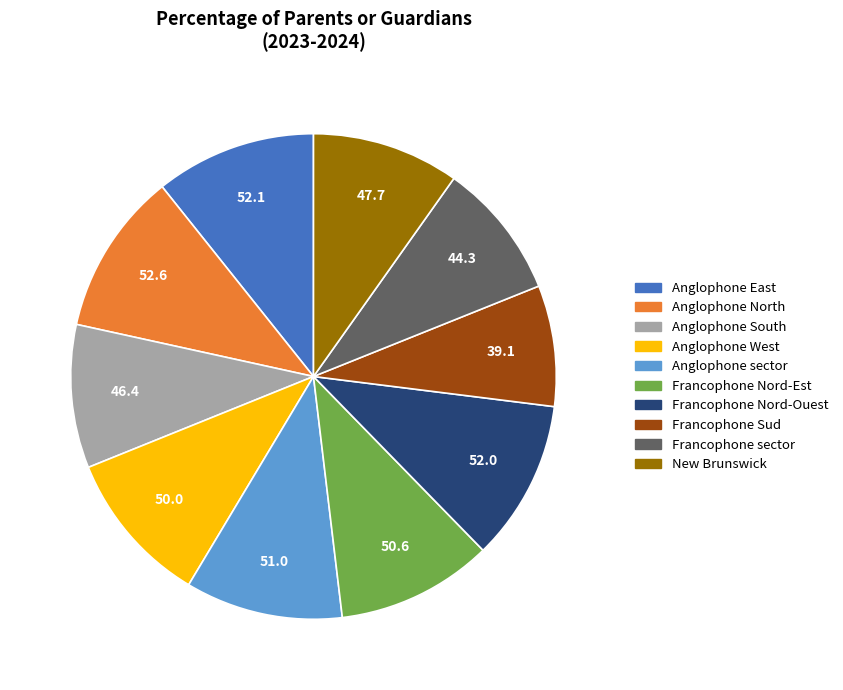

Which has a higher value, Anglophone South or Anglophone East?

Anglophone East